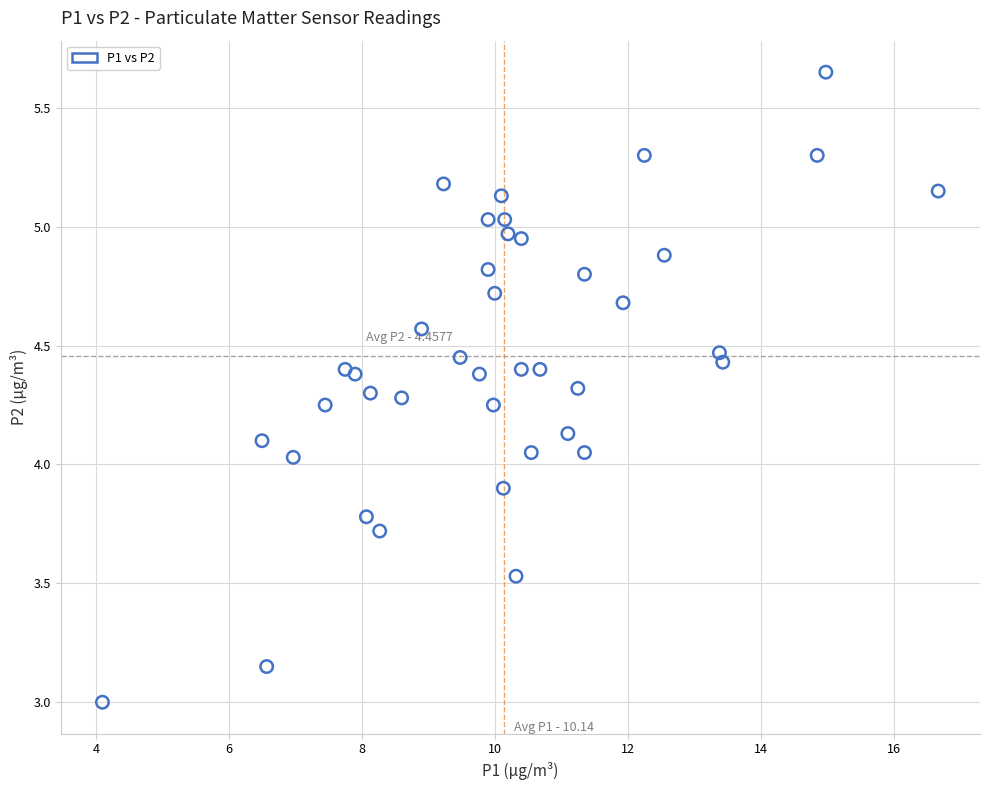

How many points are shown in the scatter plot?

40